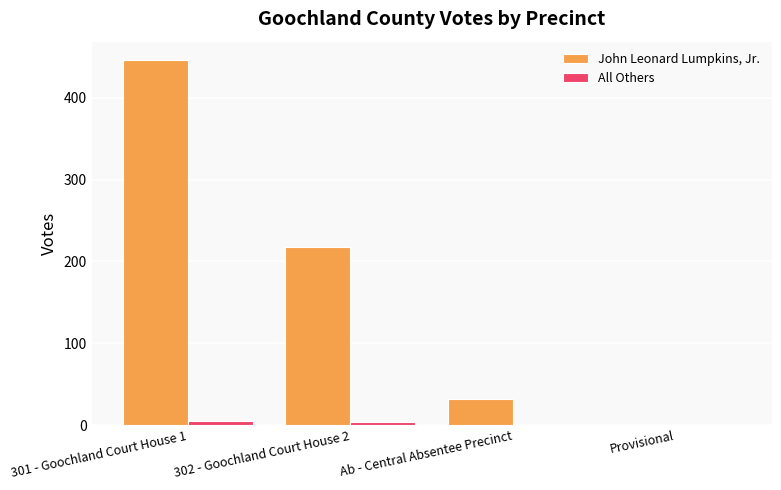

Is it true that All Others equals 0 at Ab - Central Absentee Precinct?

True